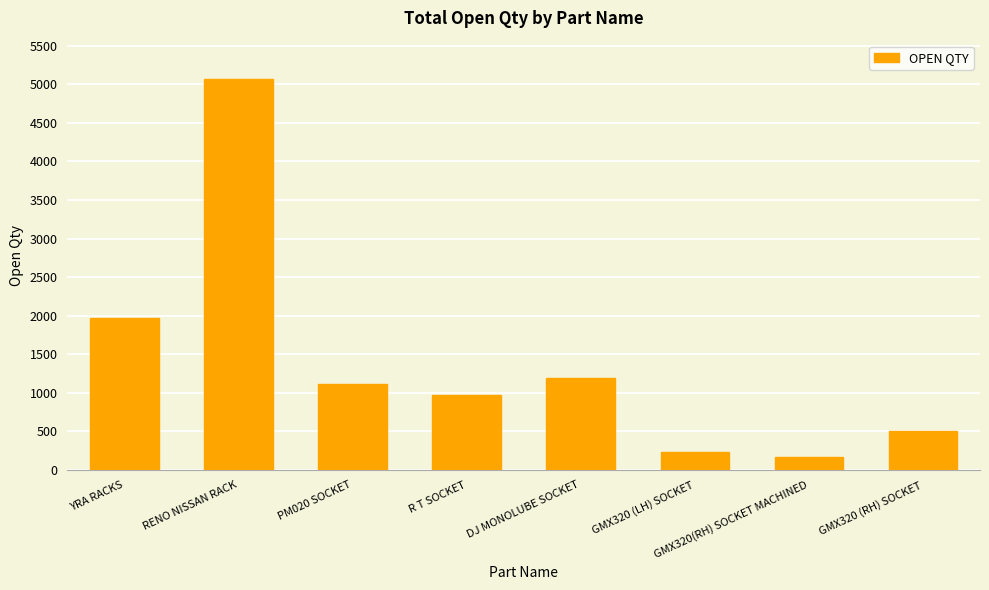

Reading right to left, what are all the values shown in this chart?

GMX320 (RH) SOCKET=500	GMX320(RH) SOCKET MACHINED=173	GMX320 (LH) SOCKET=235	DJ MONOLUBE SOCKET=1195	R T SOCKET=974	PM020 SOCKET=1111	RENO NISSAN RACK=5066	YRA RACKS=1975